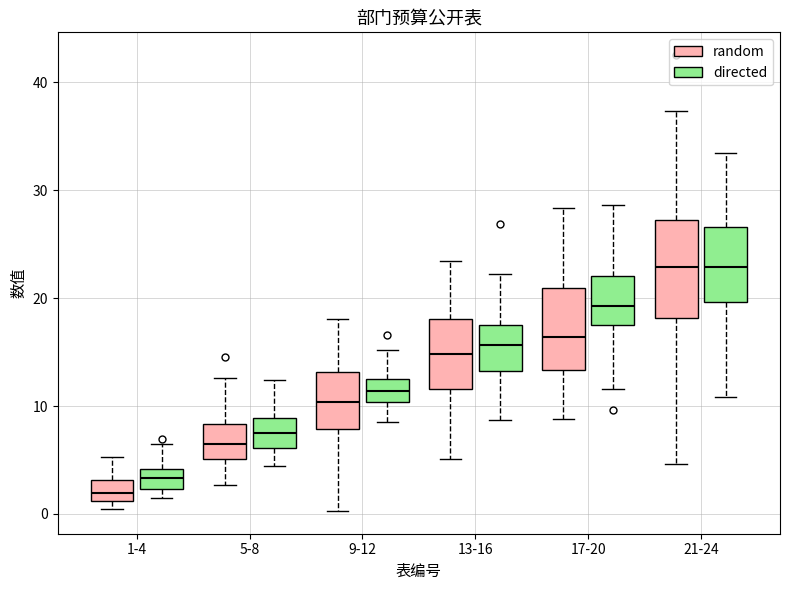

Comparing the boxes themselves (not the whiskers), which one is the tallest?

21-24 (random)